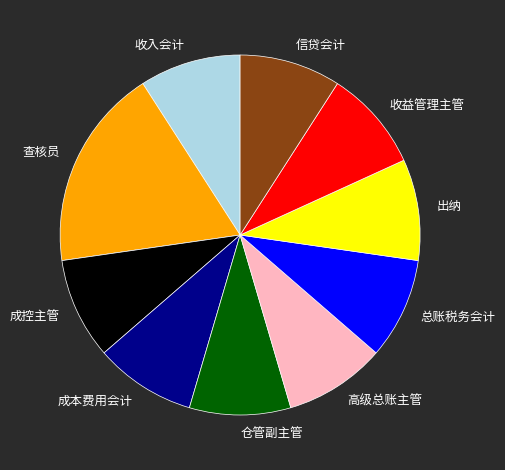

Which has a higher value, 收入会计 or 查核员?

查核员